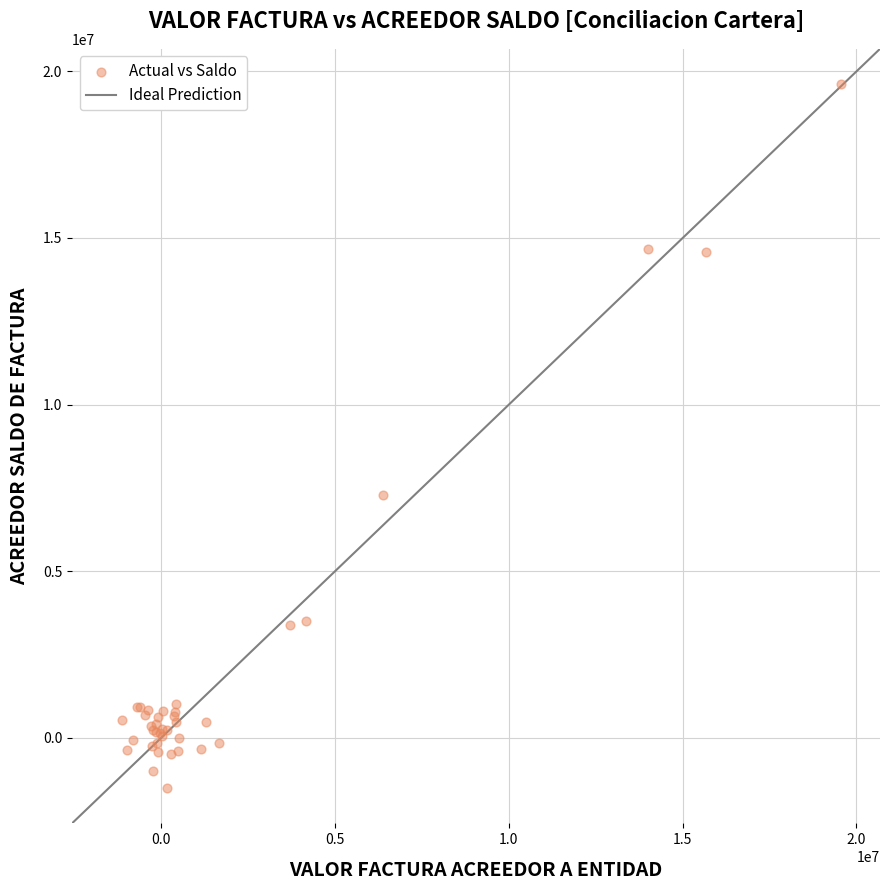

What Y value in the scatter plot is closest to 9054757?

7280954.4